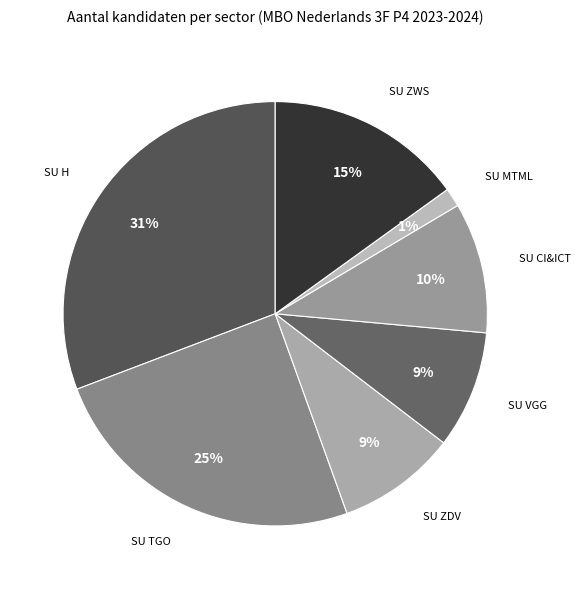

Count the number of slices in the pie.

7